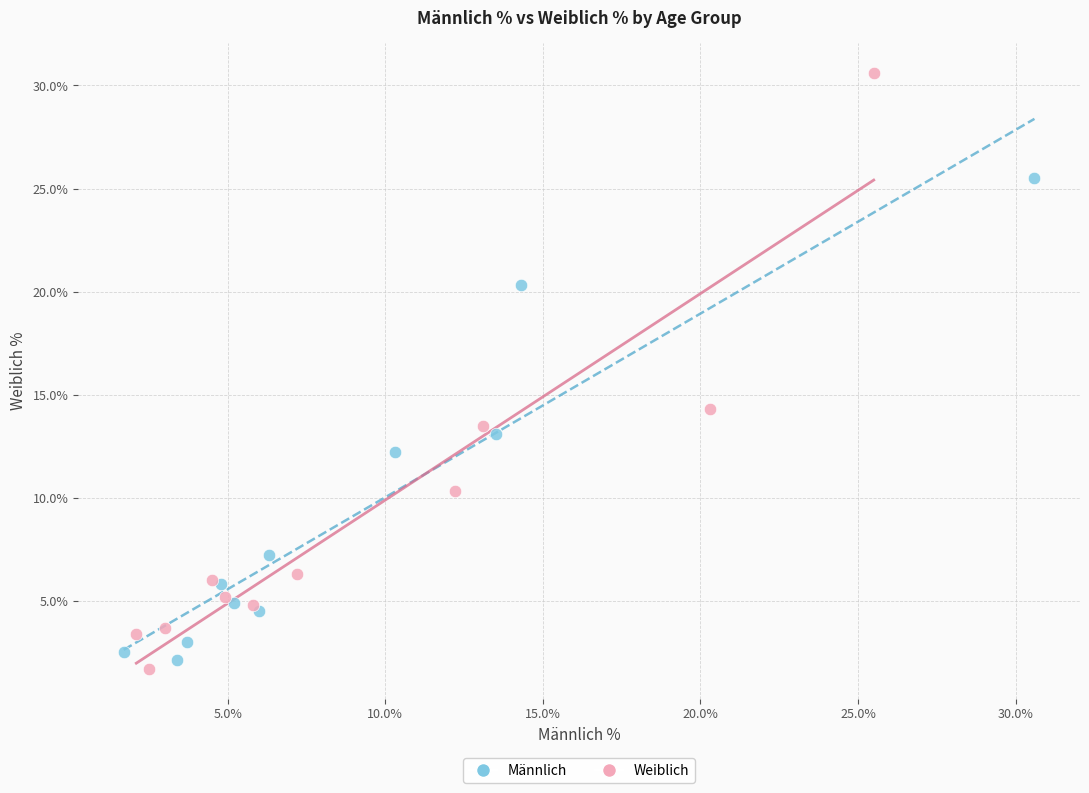

Which series has the largest Y range (max minus min)?

Weiblich